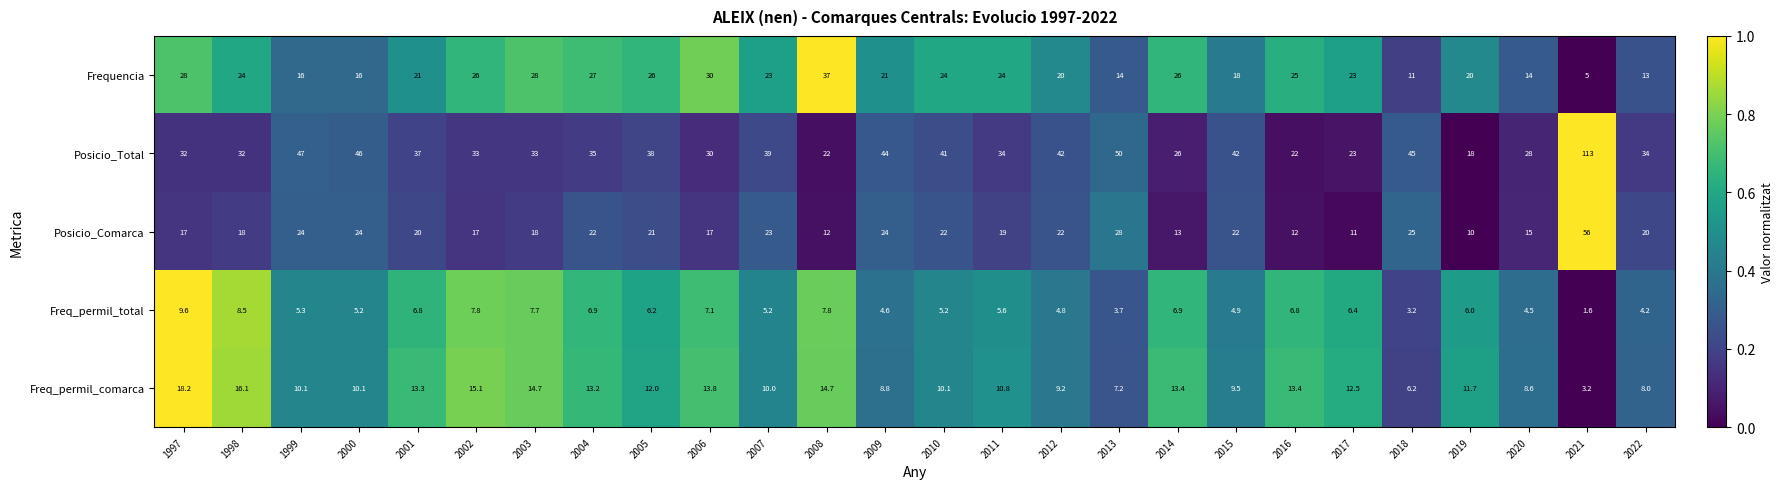

What is the difference between the Posicio_Total values at 1998 and 2011?

2.0